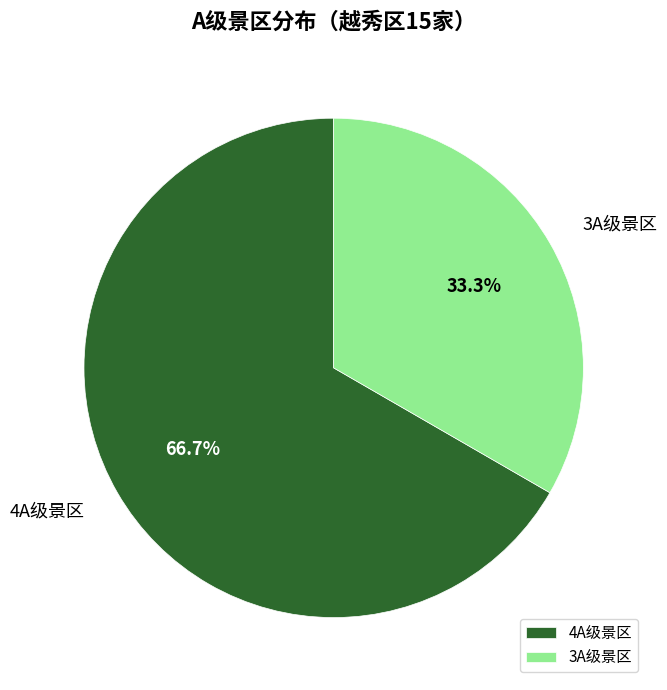

Which category has the smallest portion of the pie?

3A级景区